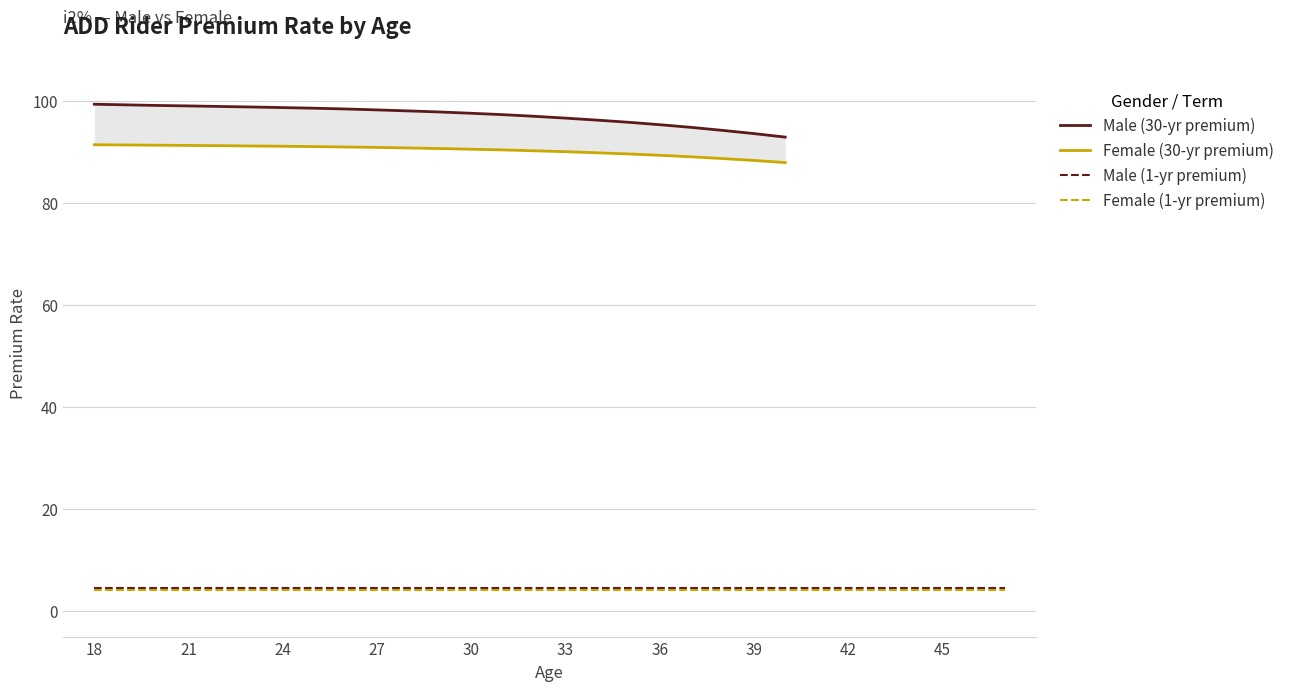

What is the greatest value displayed?

99.3